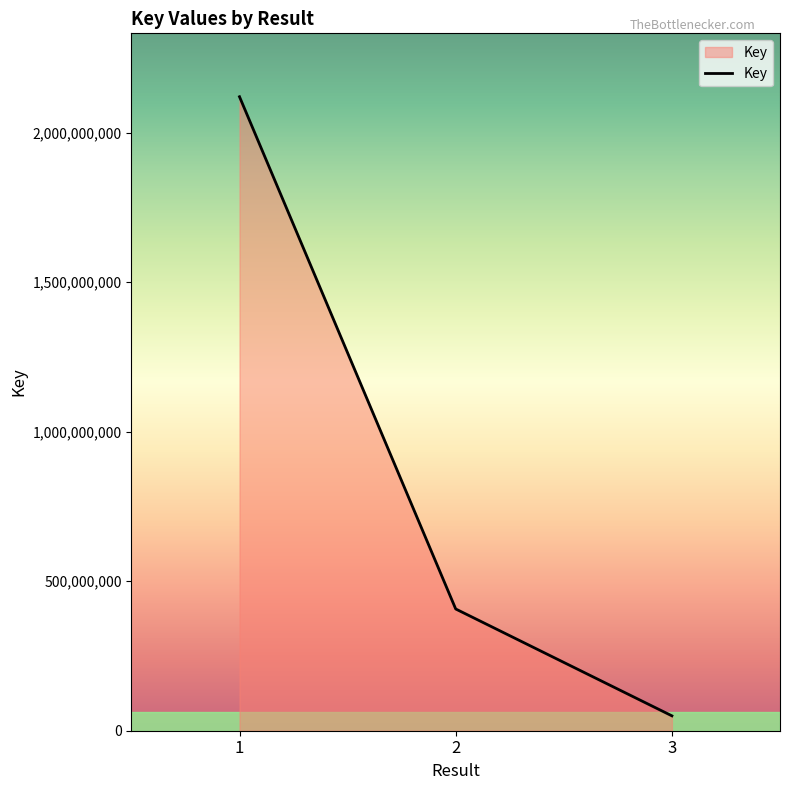

Count the values in the range 49785418 to 2120347839.

3